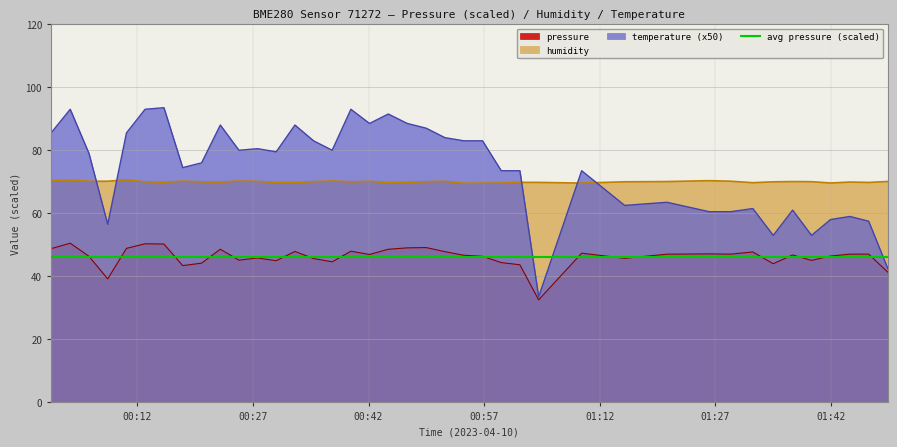

At which category is the sum across all series the highest?

2023-04-10T00:03:17